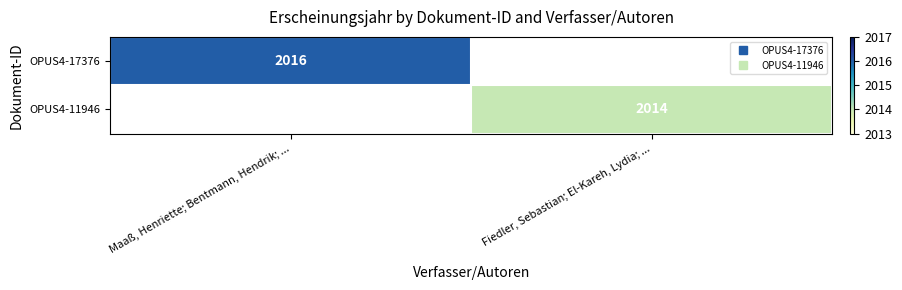

The OPUS4-17376 series shows 2016.0 at Maaß, Henriette; Bentmann, Hendrik; .... True or false?

True